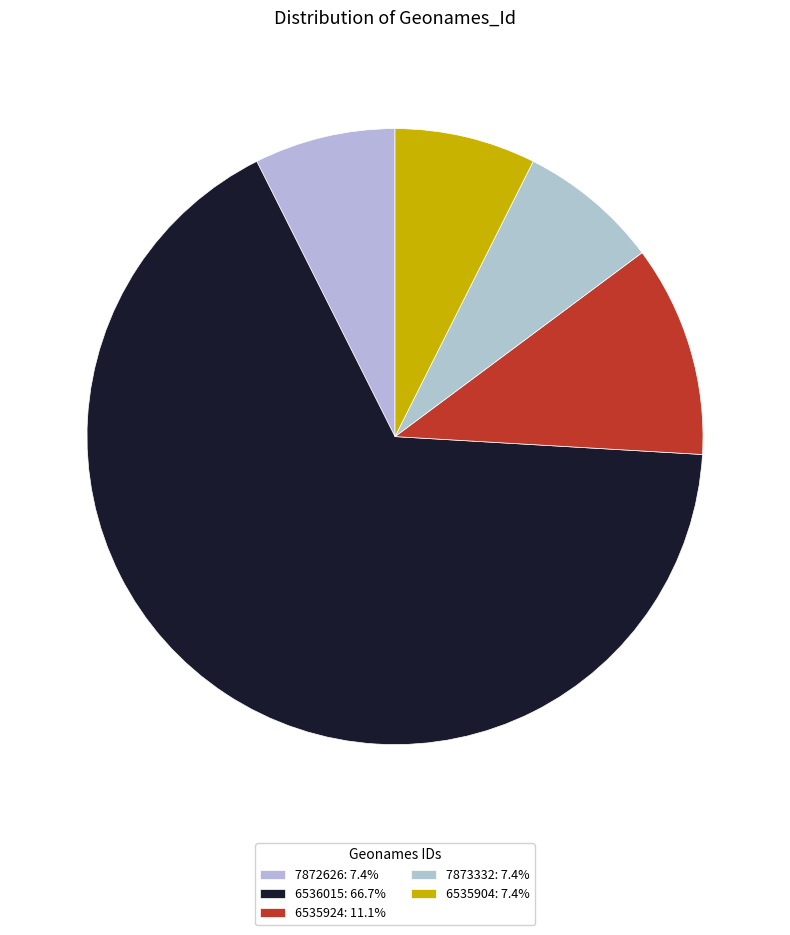

How many segments does this pie chart have?

5